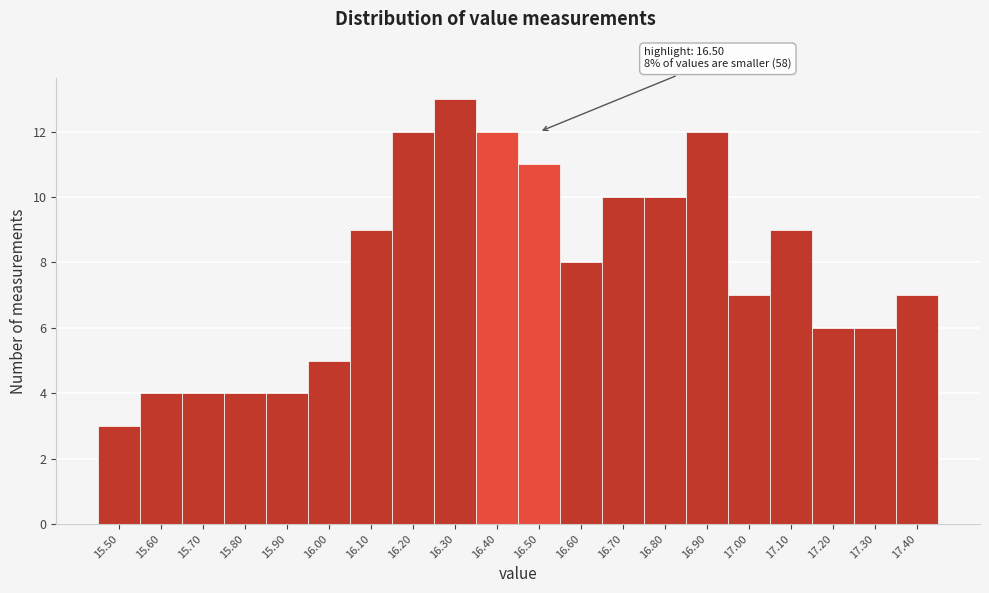

Reading left to right, list all the values displayed in this chart.

3	4	4	4	4	5	9	12	13	12	11	8	10	10	12	7	9	6	6	7